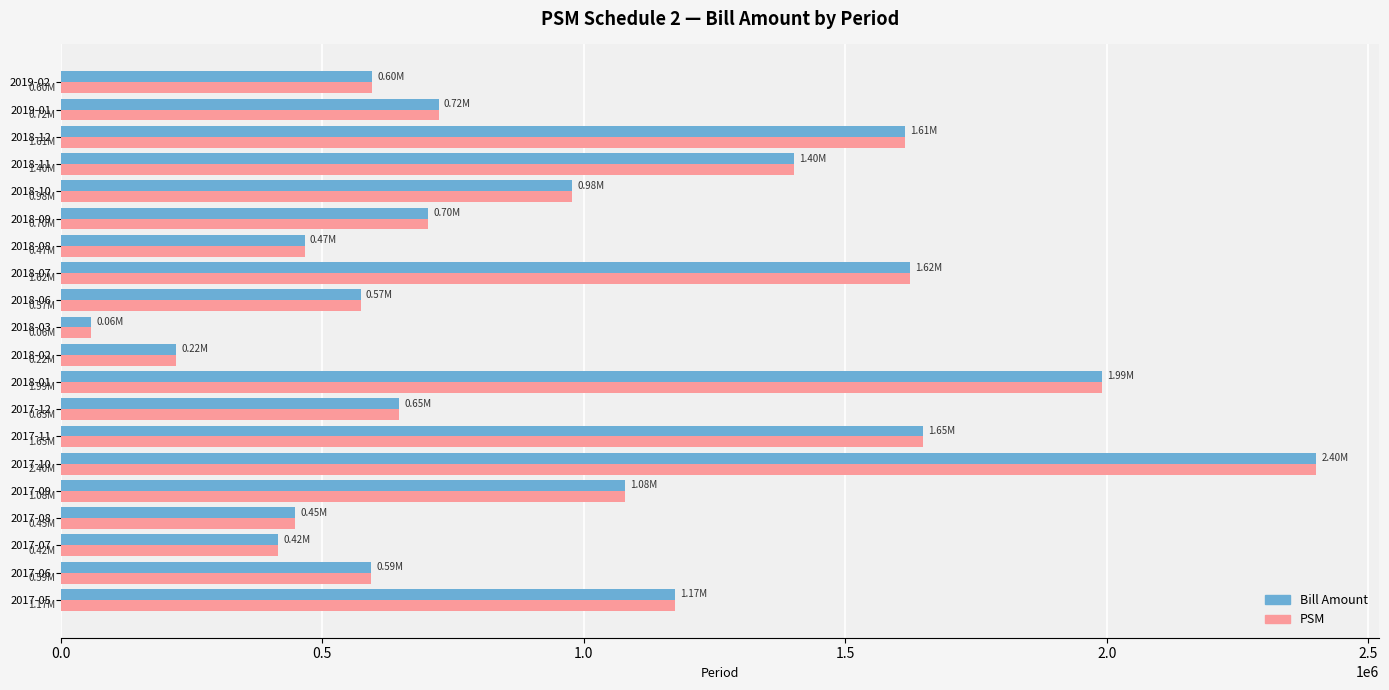

What is the sum of the PSM values at 2019-02 and 2018-02?

815952.6